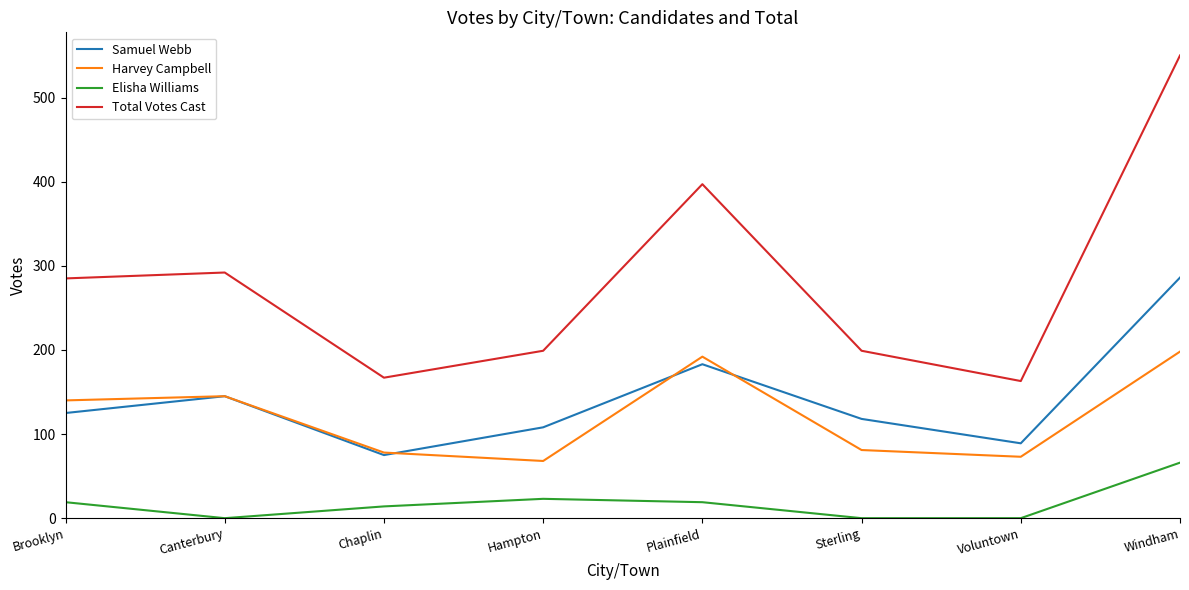

List the series in order of their peak value, highest first.

Total Votes Cast, Samuel Webb, Harvey Campbell, Elisha Williams